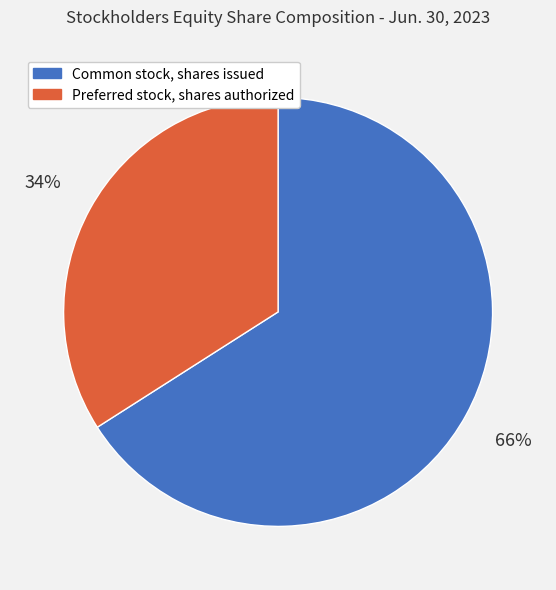

To the nearest percent, what is the combined percentage of Common stock, shares issued and Preferred stock, shares authorized?

100%